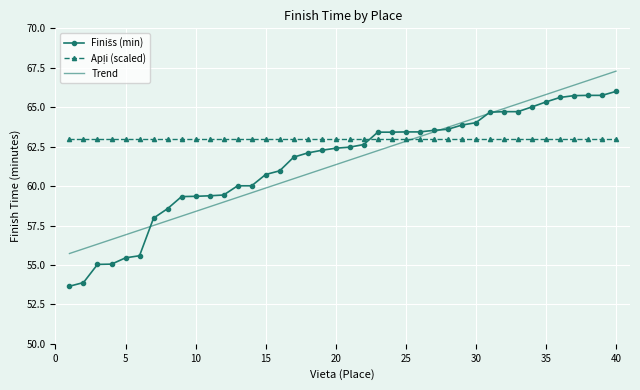

What is the minimum value shown in the chart?

53.6